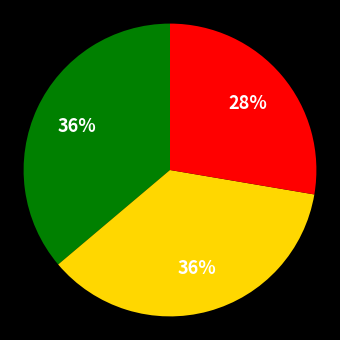

Is there any slice that represents more than half of the pie?

No